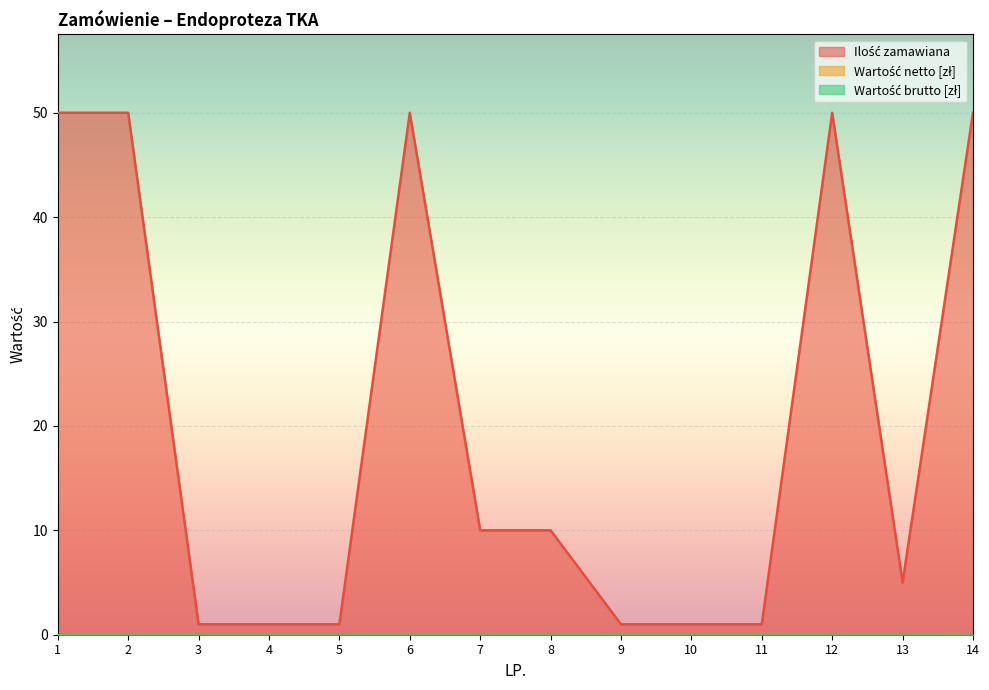

What are all the series names shown in the legend?

Ilość zamawiana, Wartość netto [zł], Wartość brutto [zł]